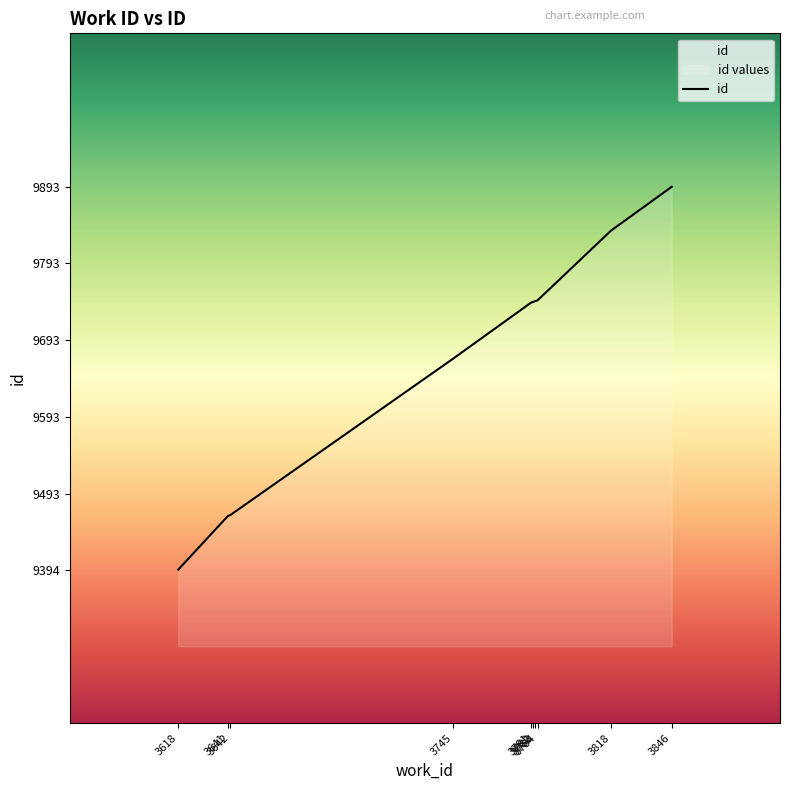

What is the value of the 1st point from the left?

9394